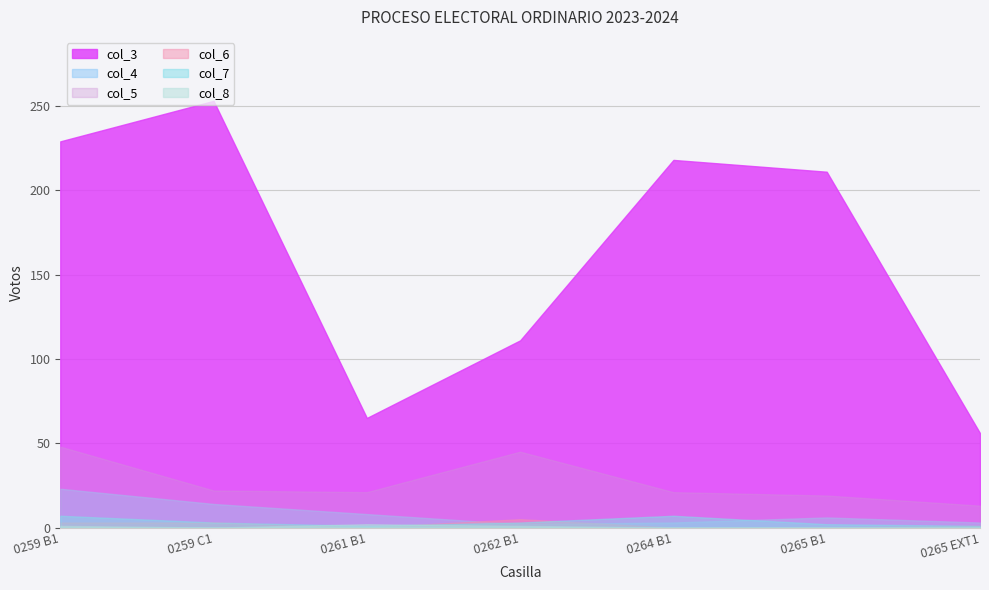

Count the col_8 values in the range 0 to 1.

6